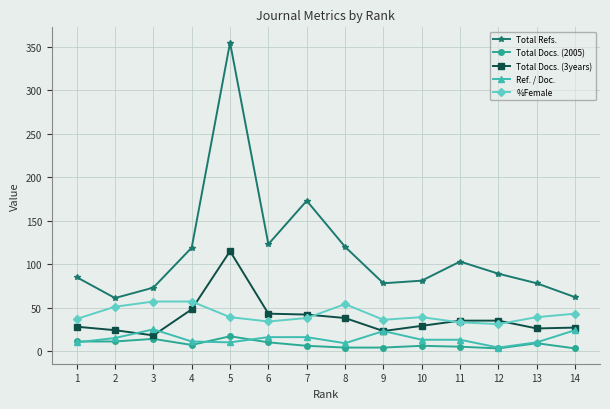

True or false: Total Docs. (2005) has more than 1 interior local peaks.

True